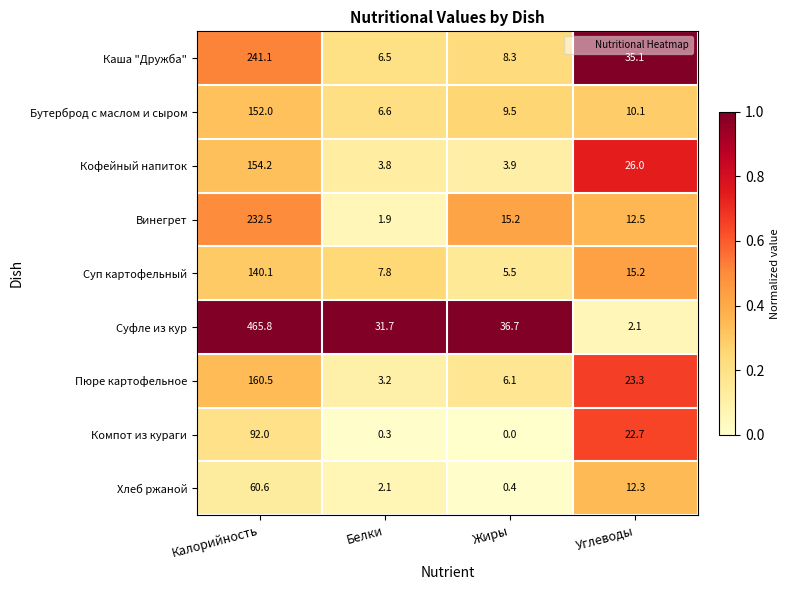

The value of Суп картофельный at Углеводы is 15.2. True or false?

True